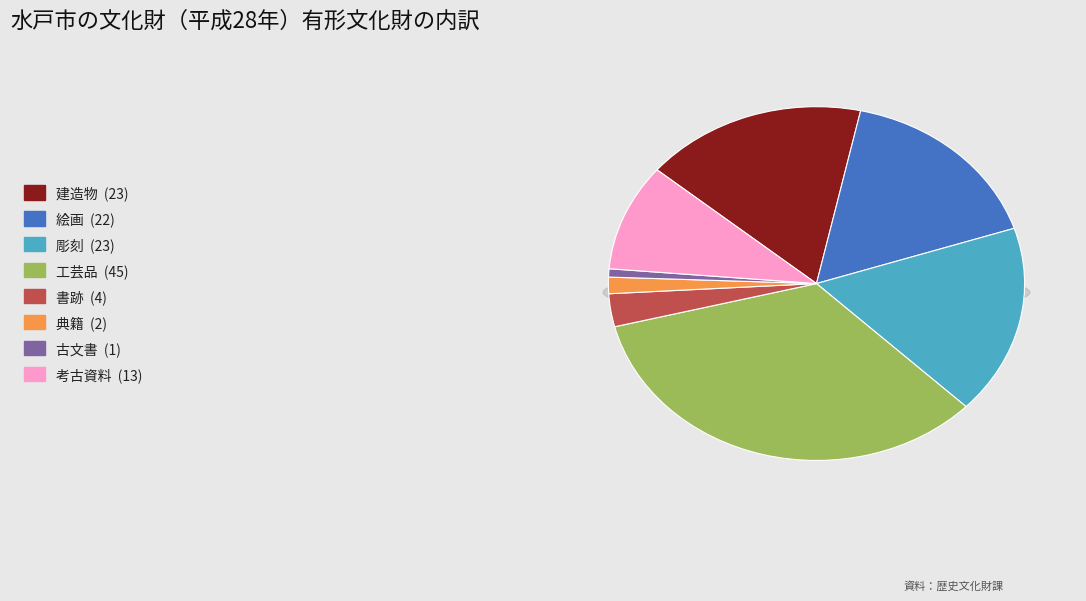

The 書跡 slice represents 18% of the pie. True or false?

False